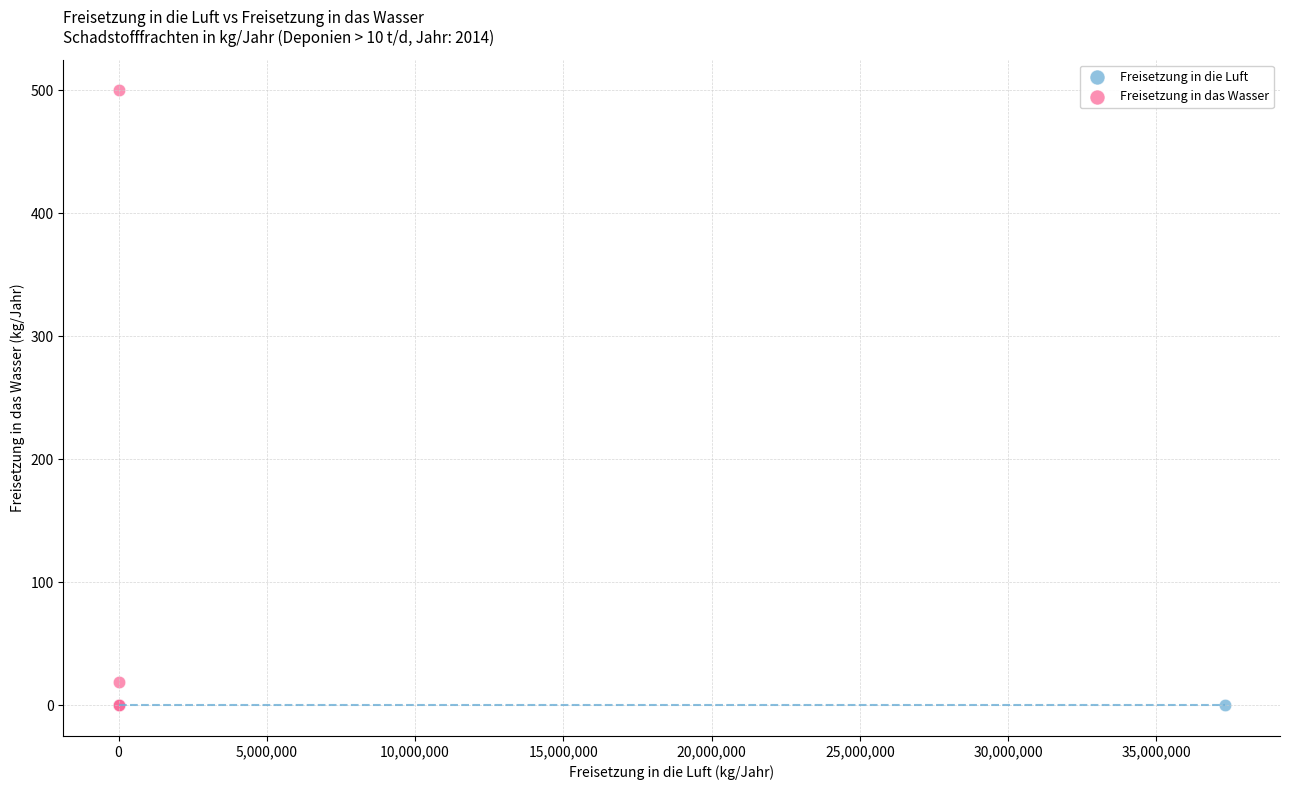

Which series contains the highest Y value?

Freisetzung in das Wasser